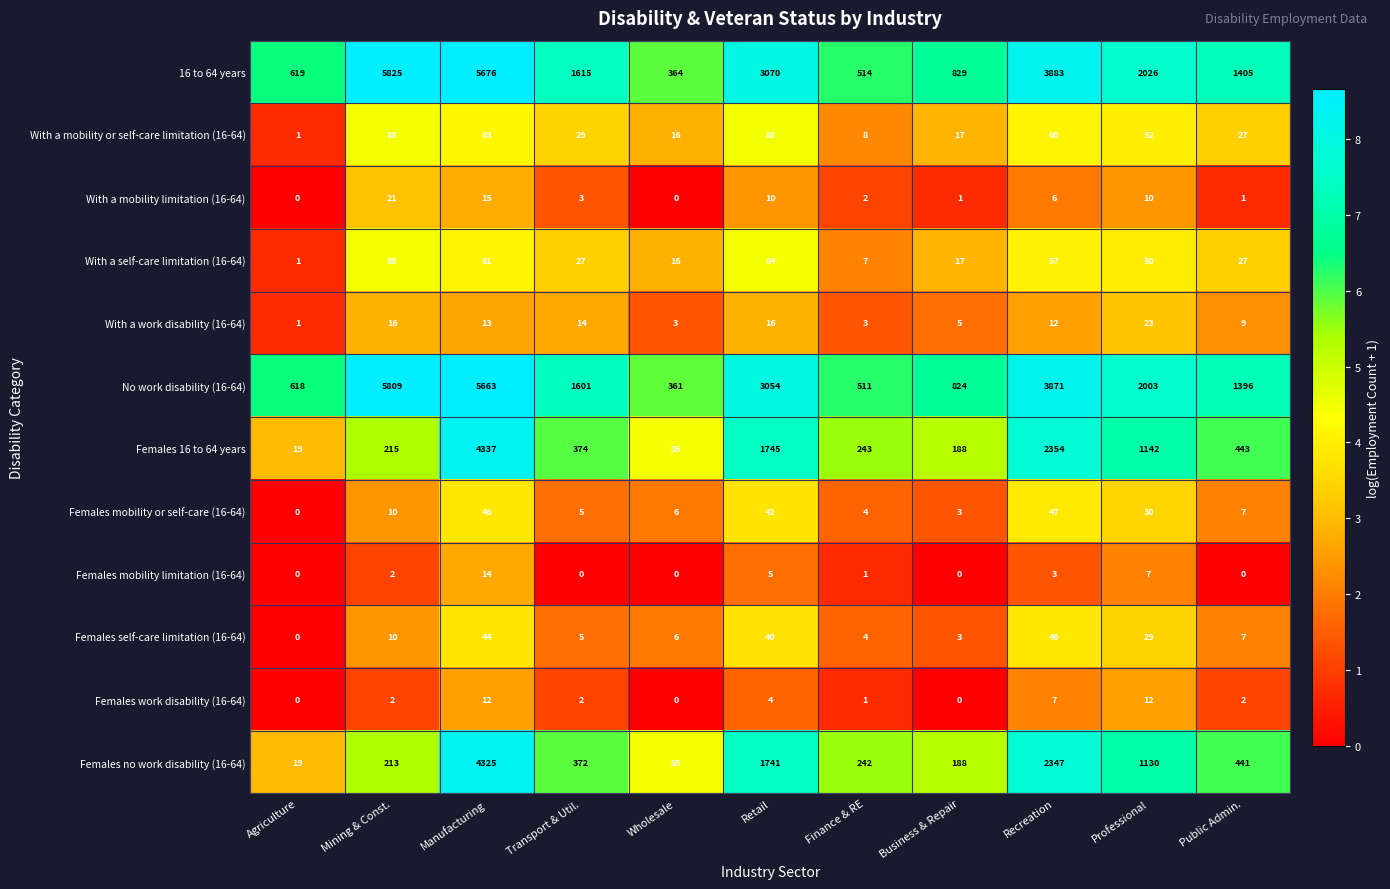

Which series has the largest range (max minus min)?

16 to 64 years